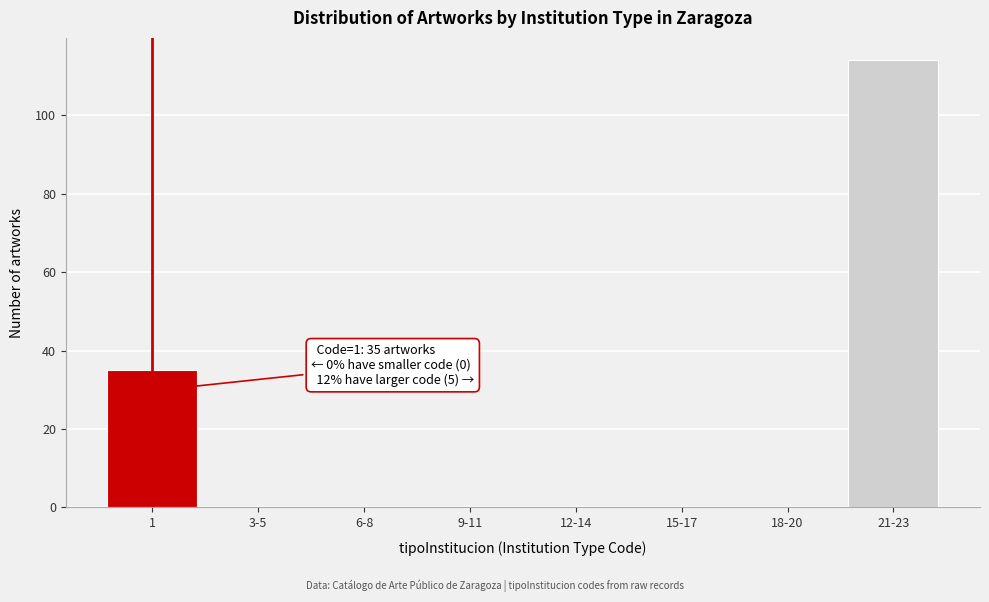

Reading left to right, transcribe all the data shown in this chart.

1=35	3-5=0	6-8=0	9-11=0	12-14=0	15-17=0	18-20=0	21-23=114